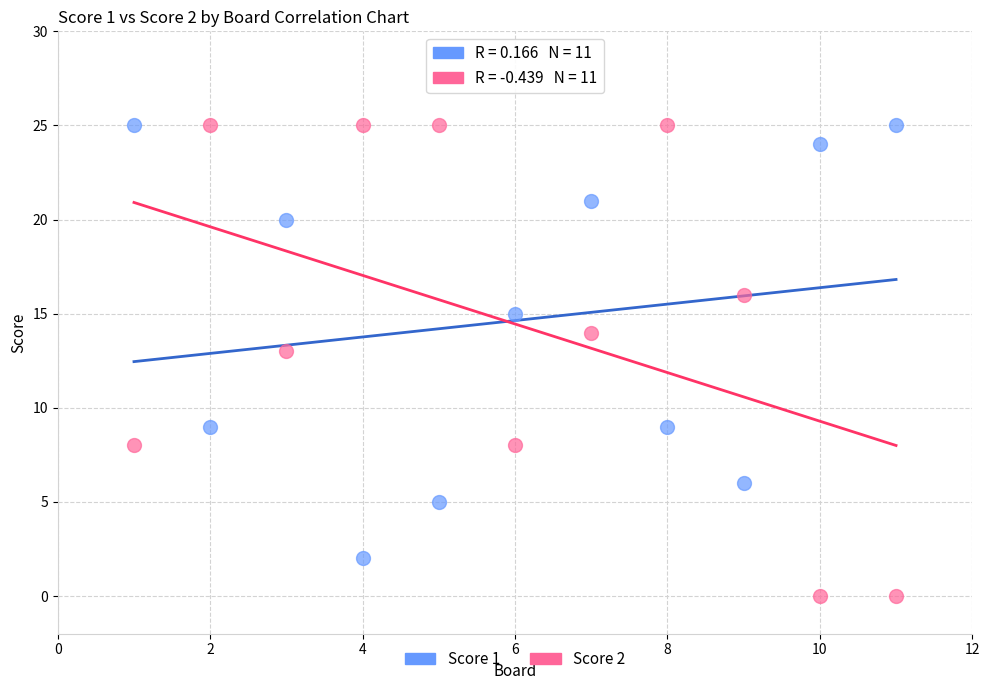

What are all the series names shown in the legend?

Score 1, Score 2